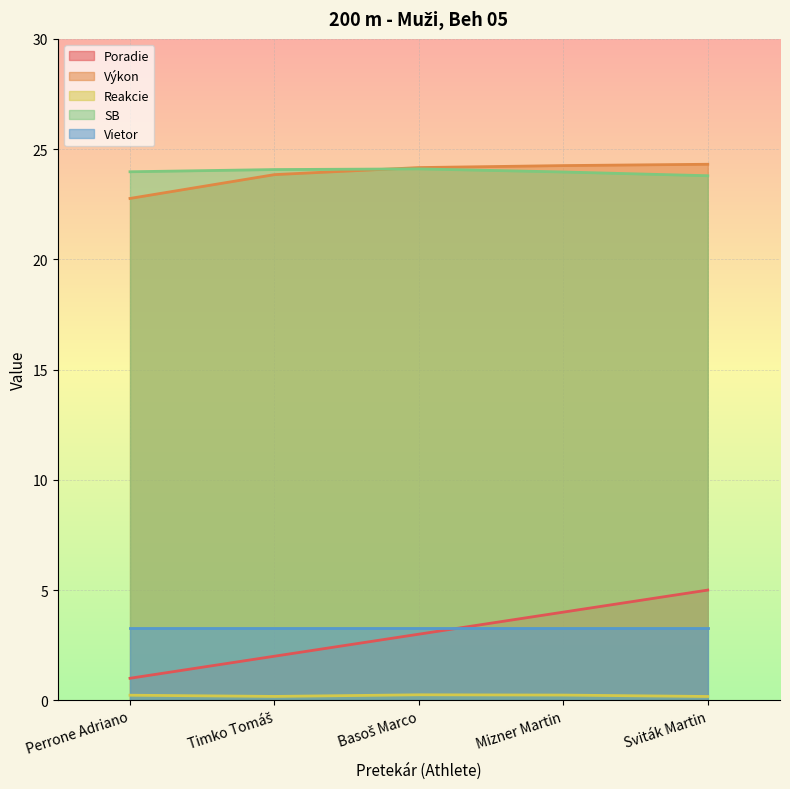

What position from the left is Mizner Martin?

4